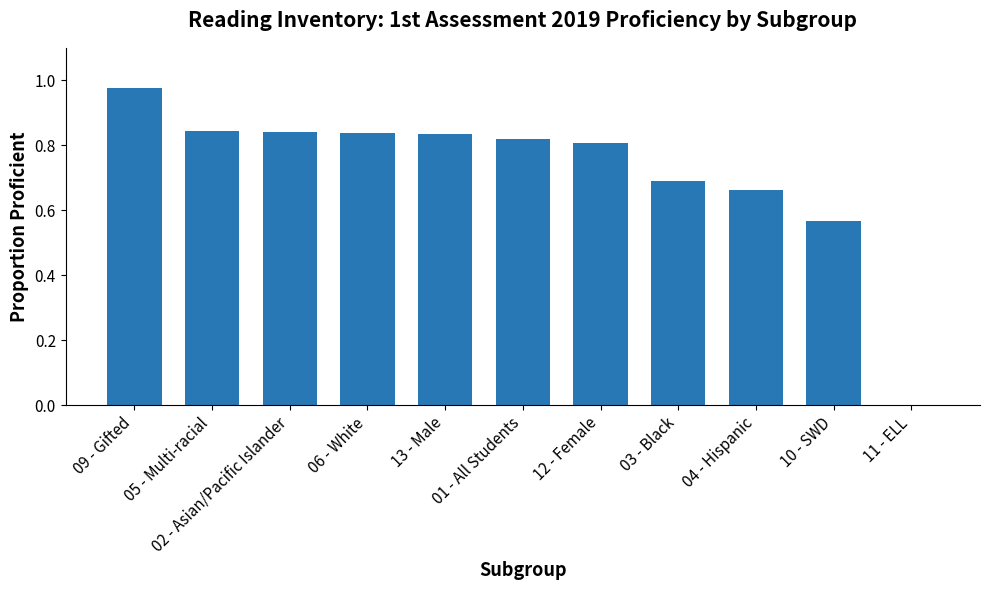

What is the sum of the values at 01 - All Students and 02 - Asian/Pacific Islander?

1.7